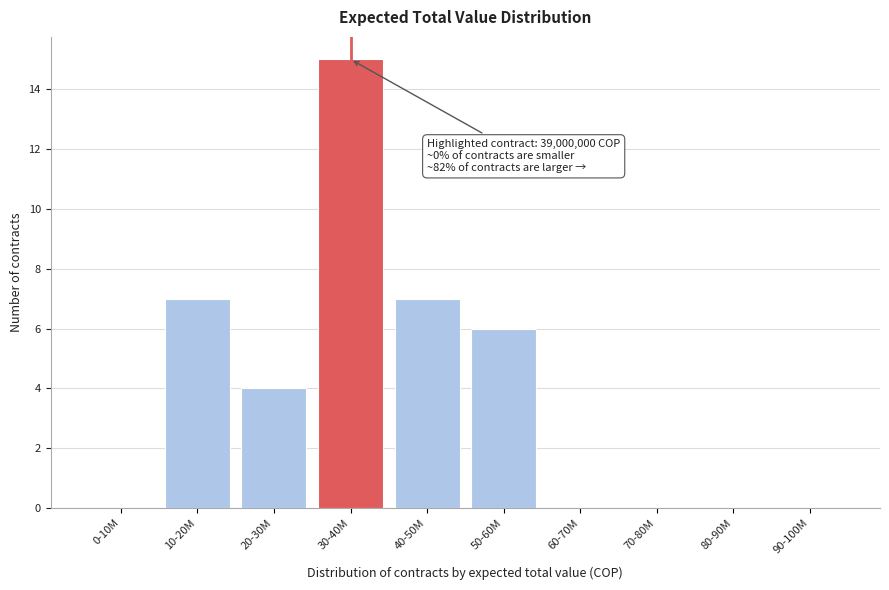

Reading left to right, transcribe all the data shown in this chart.

0-10M=0	10-20M=7	20-30M=4	30-40M=15	40-50M=7	50-60M=6	60-70M=0	70-80M=0	80-90M=0	90-100M=0